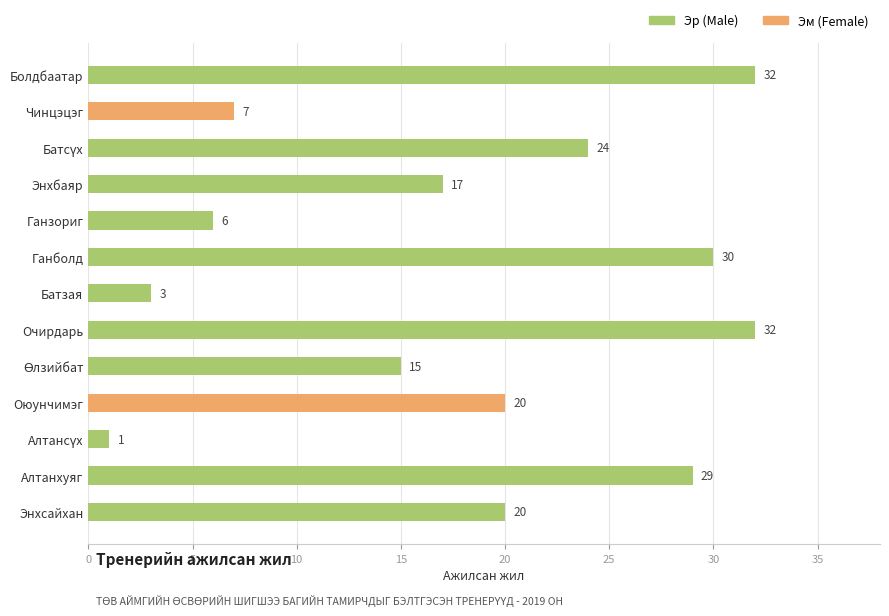

What is the change in value from Ганболд to Болдбаатар?

+2